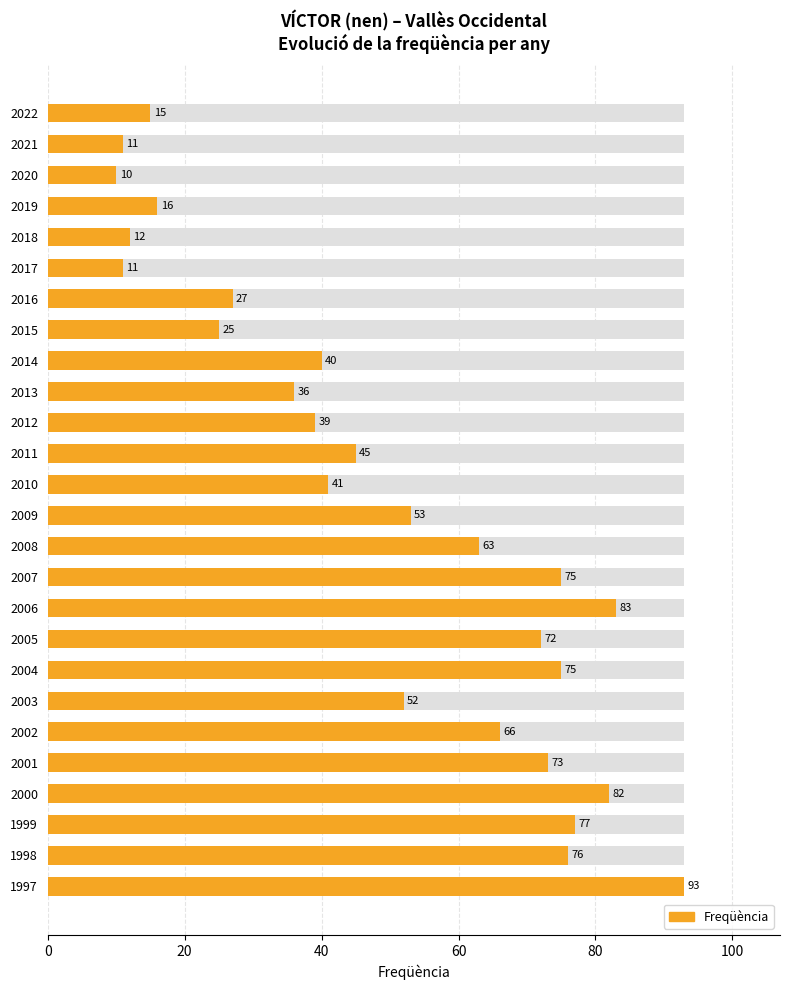

Reading left to right, list all the values displayed in this chart.

93	76	77	82	73	66	52	75	72	83	75	63	53	41	45	39	36	40	25	27	11	12	16	10	11	15